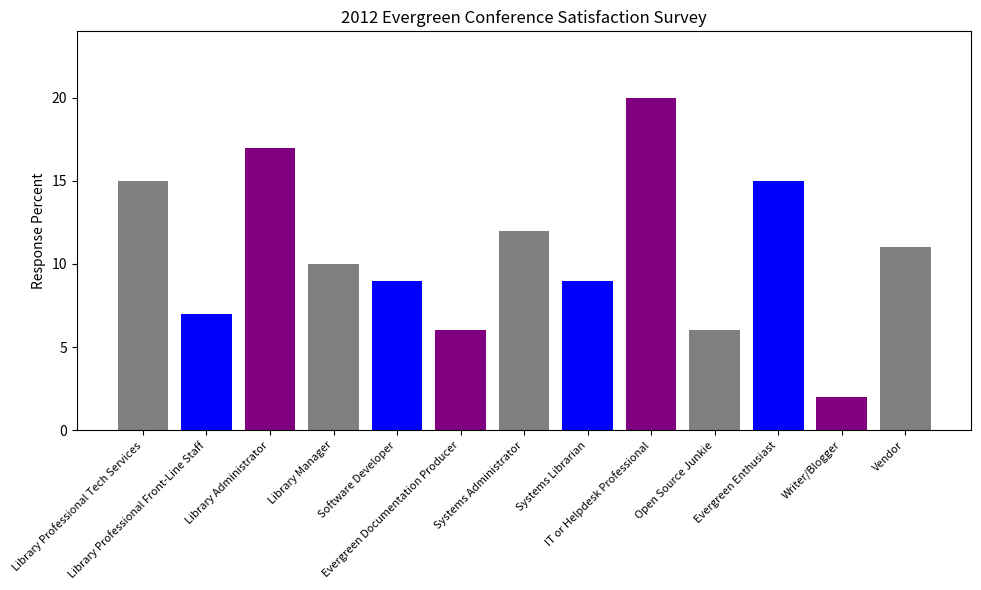

Are the bars horizontal?

No